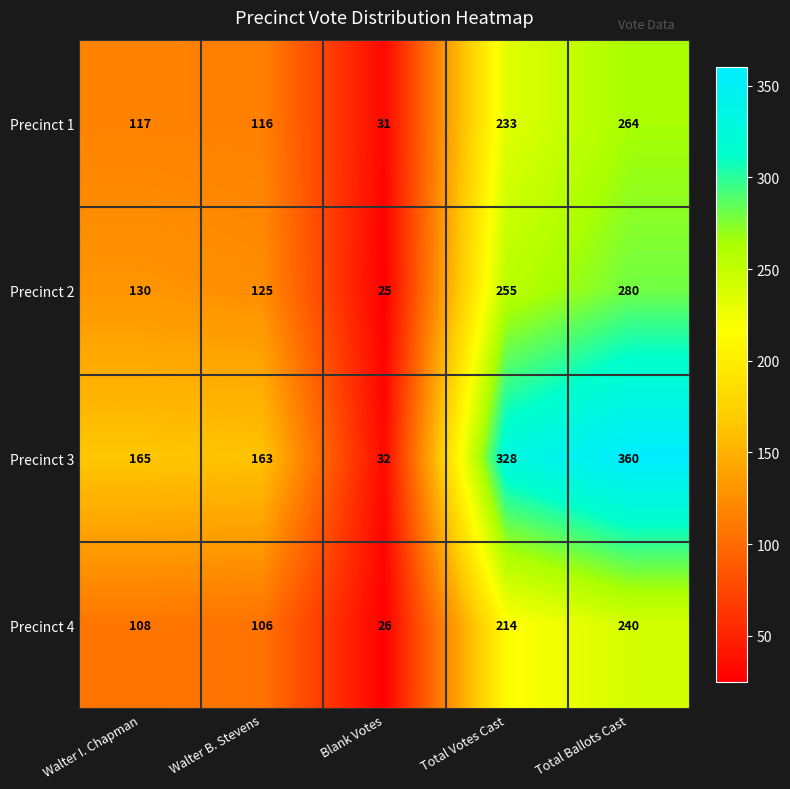

Reading left to right, transcribe all the data shown in this chart.

Precinct 1: 117	116	31	233	264
Precinct 2: 130	125	25	255	280
Precinct 3: 165	163	32	328	360
Precinct 4: 108	106	26	214	240